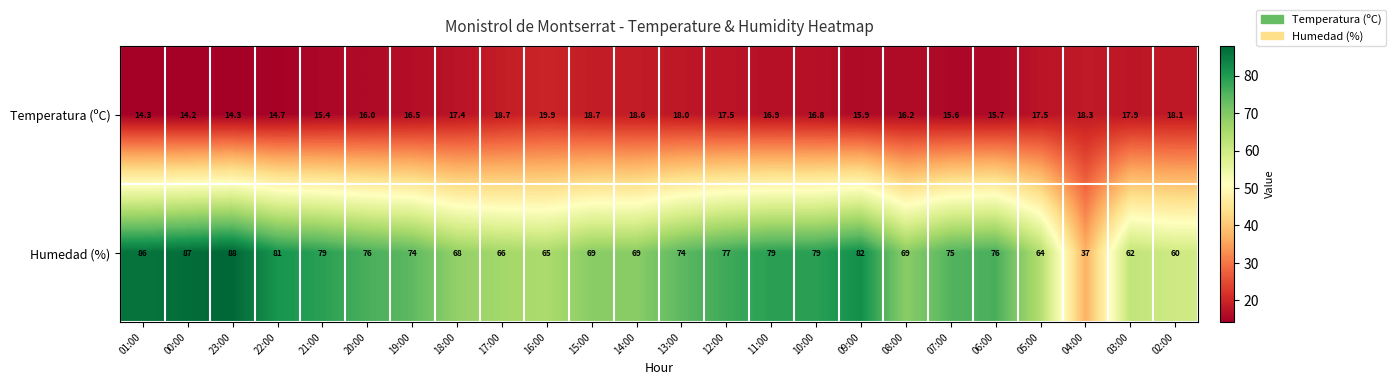

Is it true that Humedad (%) equals 69.0 at 15:00?

True